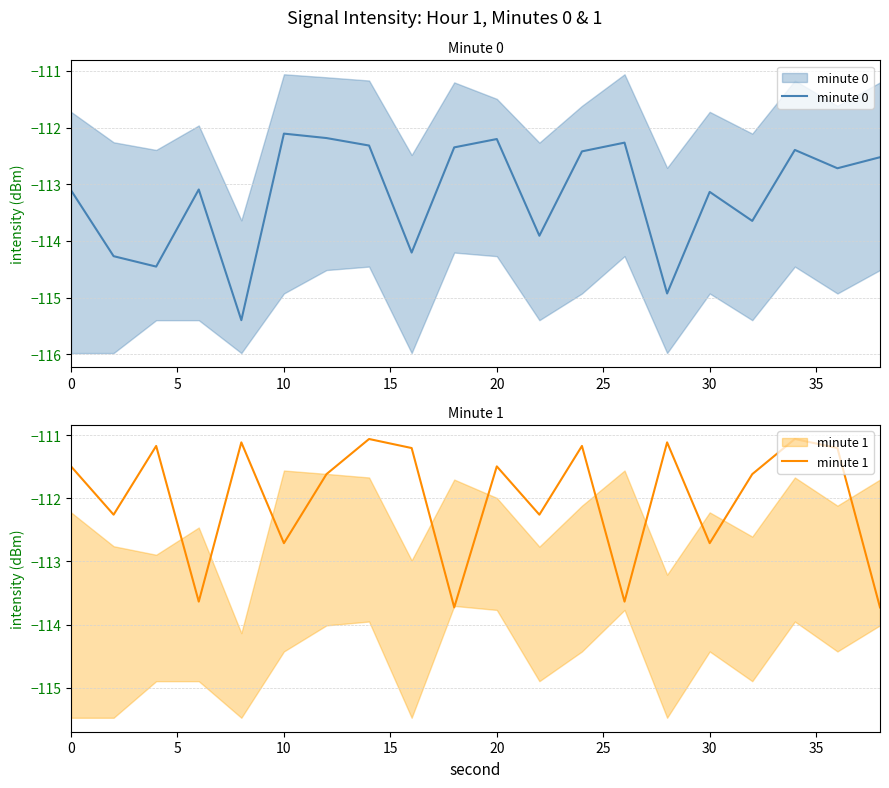

How many data points does each series have?

20